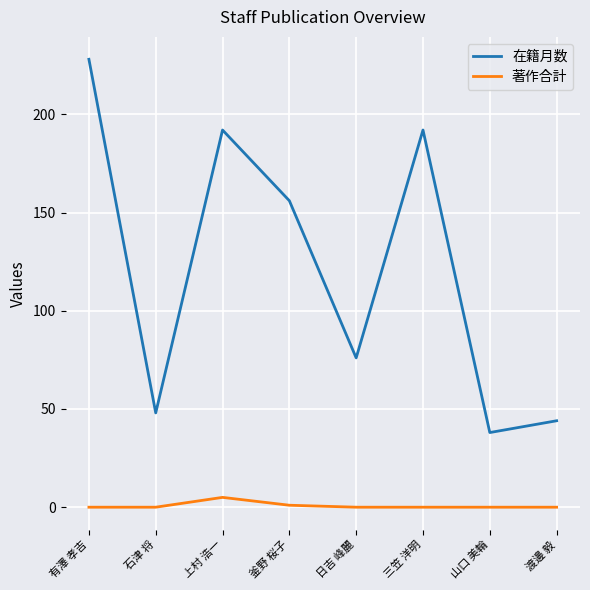

What is the average value of the 著作合計 series?

1